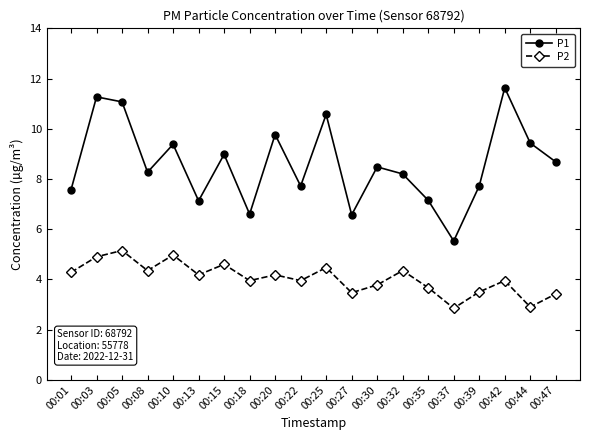

Which series has the largest total across all categories?

P1